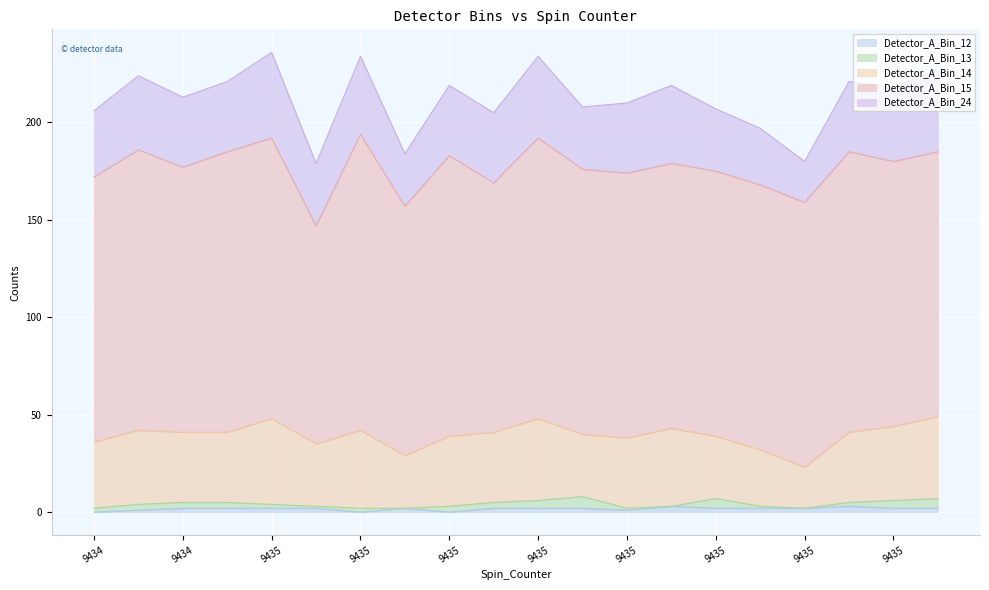

At which category is the sum across all series the highest?

9435